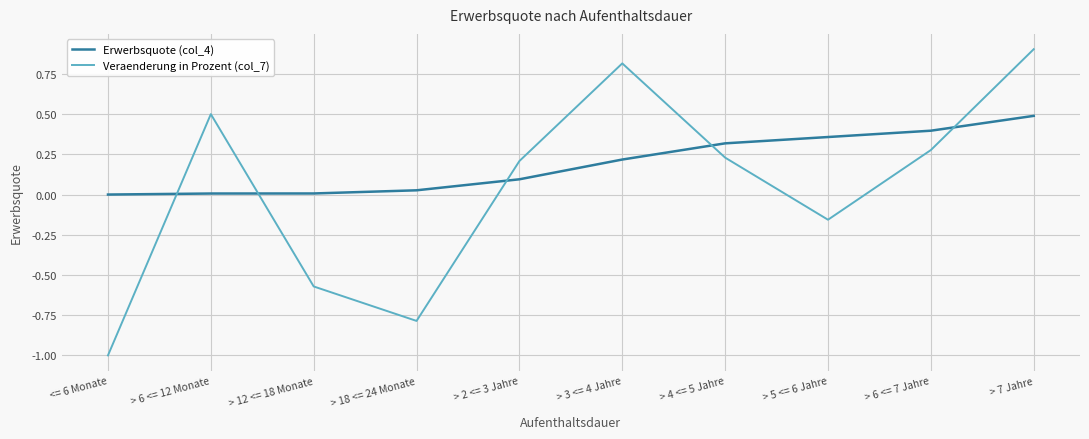

At which category is the sum across all series the highest?

> 7 Jahre